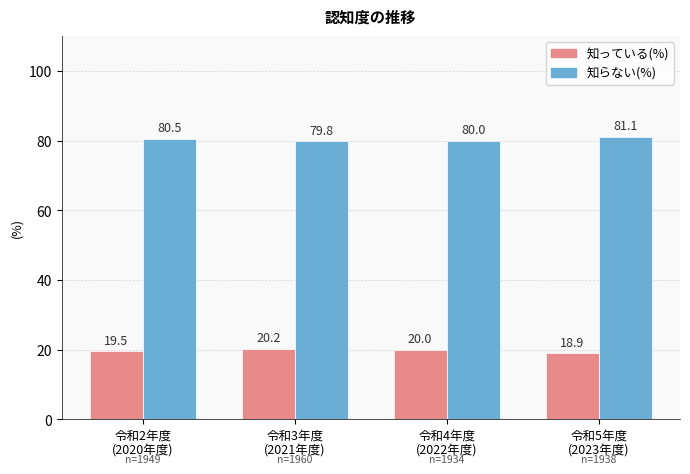

What is the value of the 知らない(%) bar at the 2nd from the left?

79.8